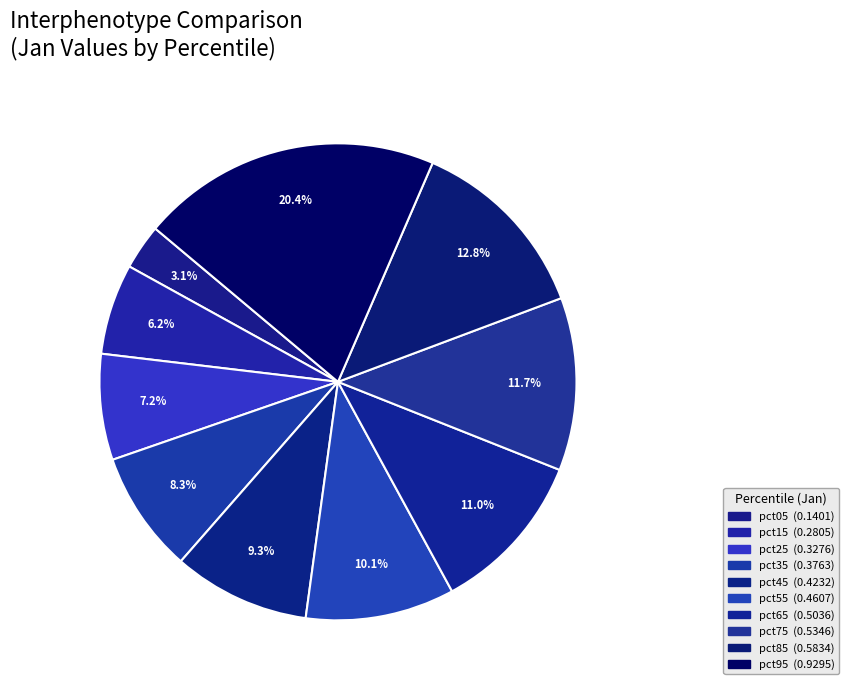

What percentage is the pct65 slice, to the nearest percent?

11%